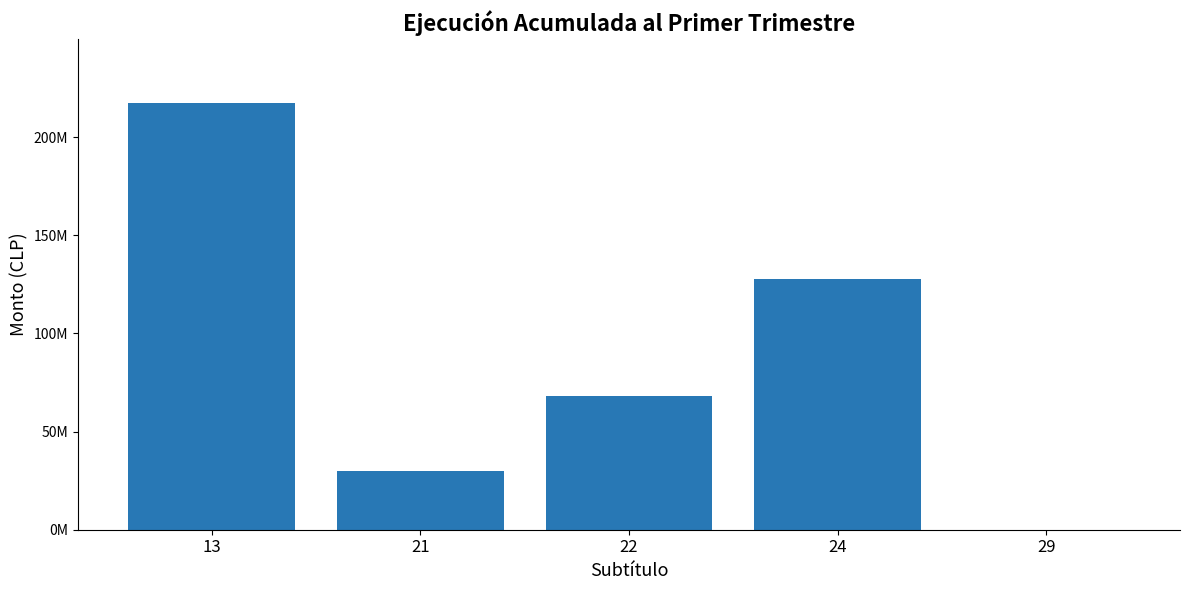

The value at 21 is 51860501. True or false?

False